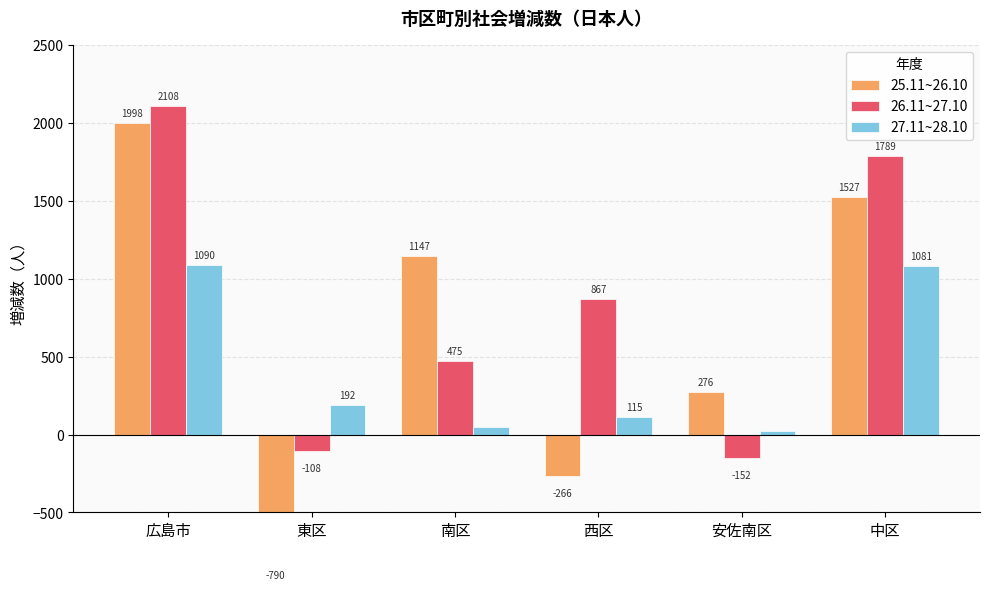

What is the difference between the highest and lowest values at 南区?

1098